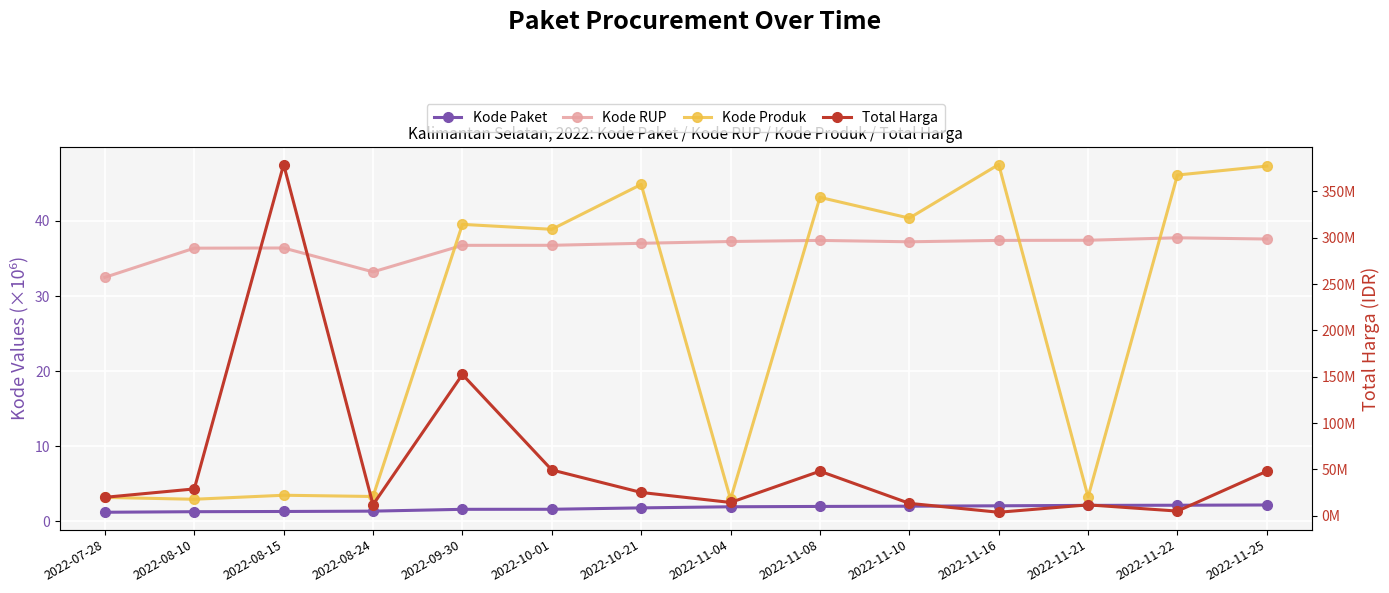

What is the value of the Kode RUP point at the 10th from the left?

37.2